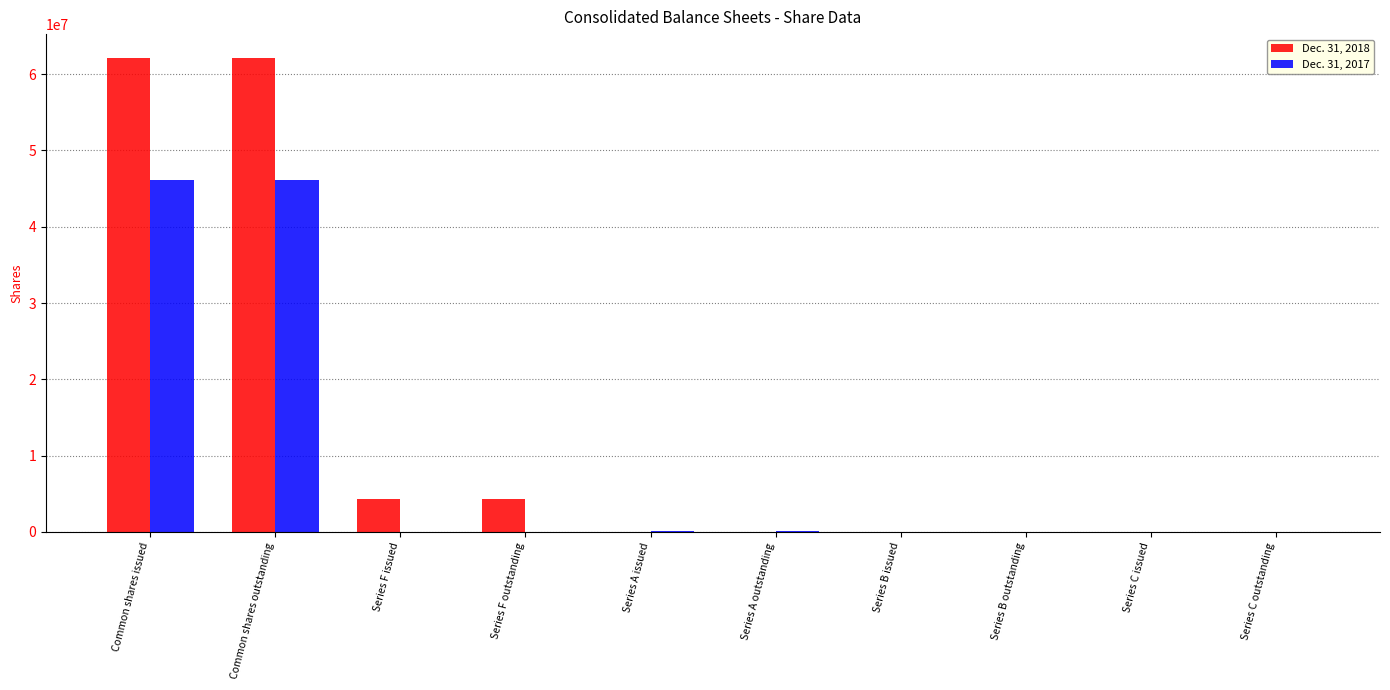

The Dec. 31, 2017 series shows 100000 at Series A outstanding. True or false?

True